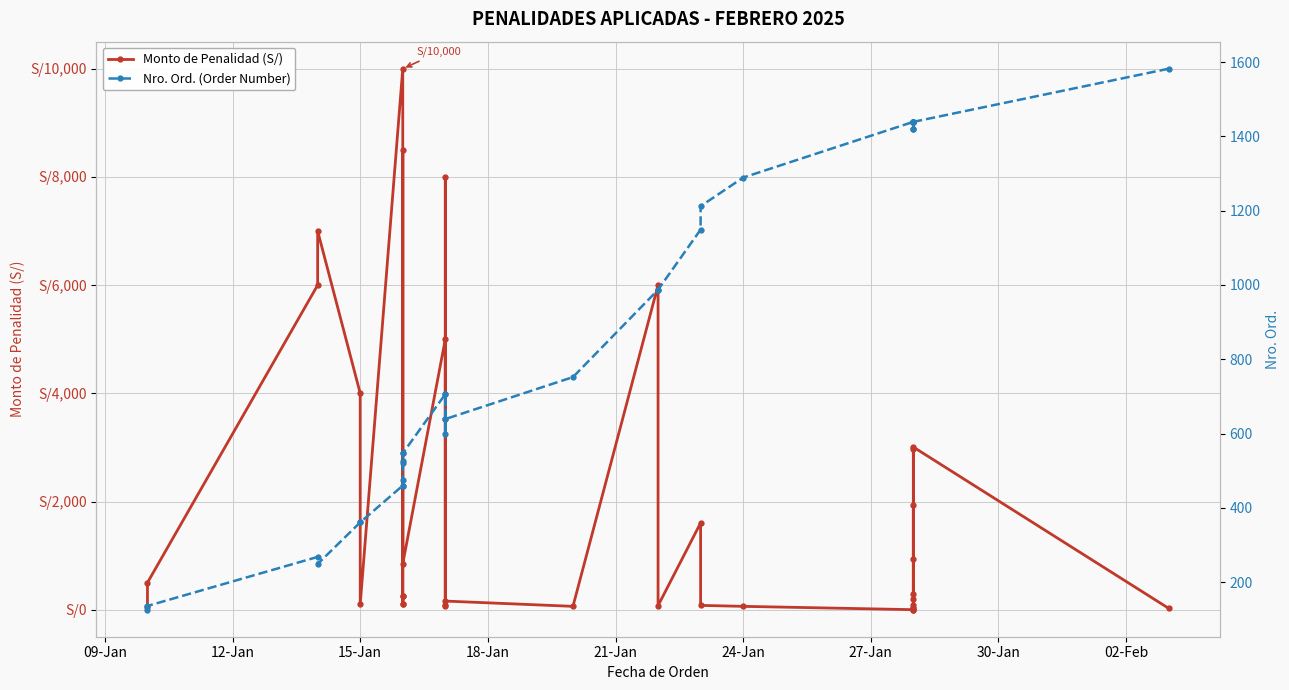

Reading right to left, list all the values displayed in this chart.

Monto de Penalidad (S/): 25.8	3006.4	292.8	2963.9	942.3	32.9	81.5	189.7	1928.6	39.4	2.6	1.0	62.5	80.0	1605.0	75.0	6000.0	62.5	160.0	8000.0	62.5	80.0	5000.0	850.0	8500.0	112.5	250.0	112.5	250.0	10000.0	100.0	4000.0	7000.0	6000.0	500.0	58.3
Nro. Ord. (Order Number): 1582.0	1439.0	1439.0	1419.0	1419.0	1439.0	1439.0	1439.0	1438.0	1439.0	1439.0	1439.0	1289.0	1212.0	1149.0	987.0	987.0	752.0	639.0	639.0	706.0	598.0	706.0	547.0	547.0	526.0	520.0	475.0	460.0	460.0	361.0	361.0	249.0	268.0	136.0	126.0